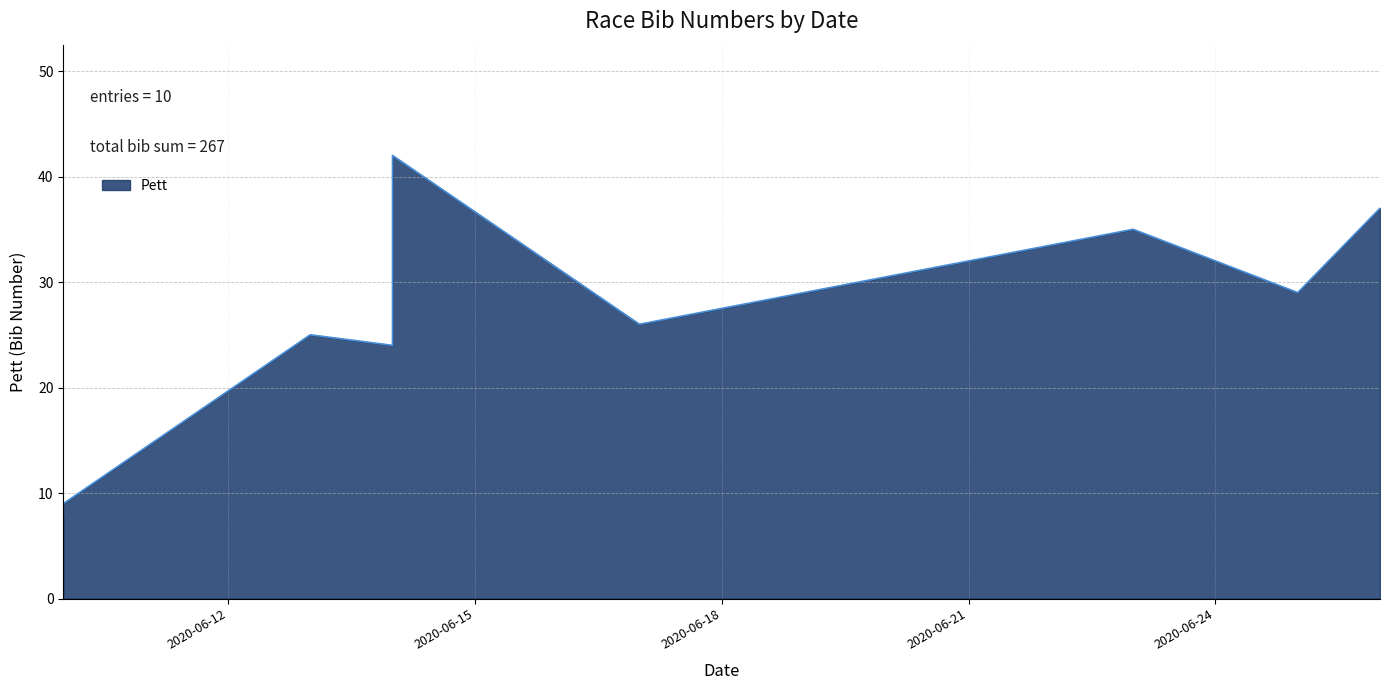

How many data points are less than 29?

5